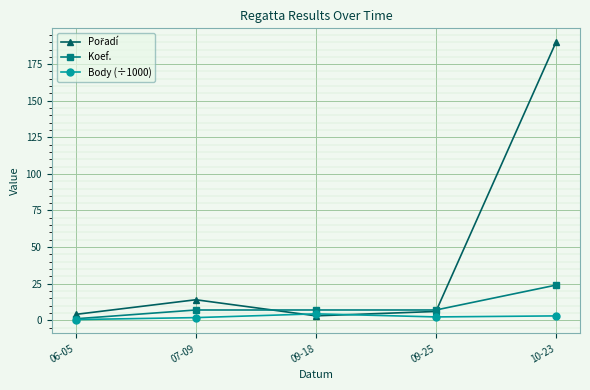

What is the label of the 4th point from the left?

09-25